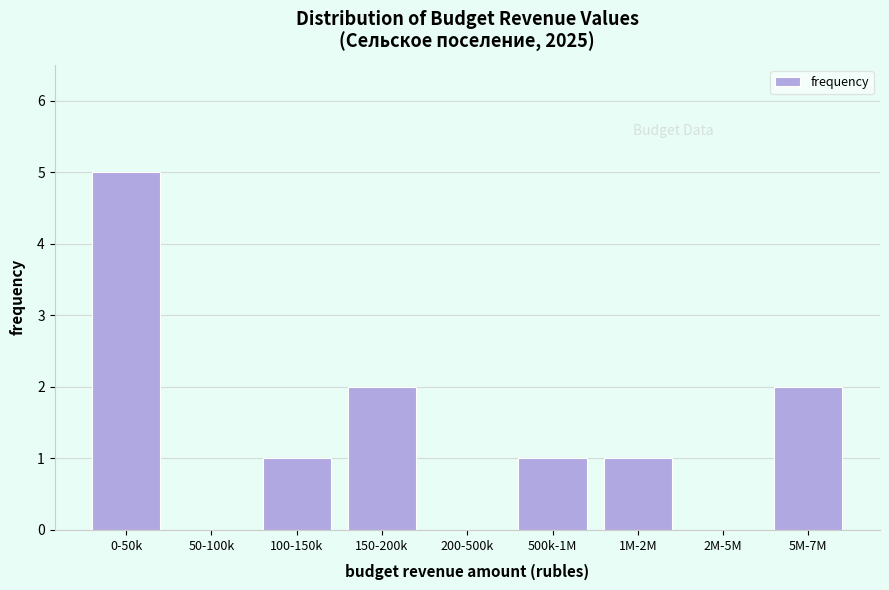

Reading left to right, transcribe all the data shown in this chart.

0-50k=5	50-100k=0	100-150k=1	150-200k=2	200-500k=0	500k-1M=1	1M-2M=1	2M-5M=0	5M-7M=2